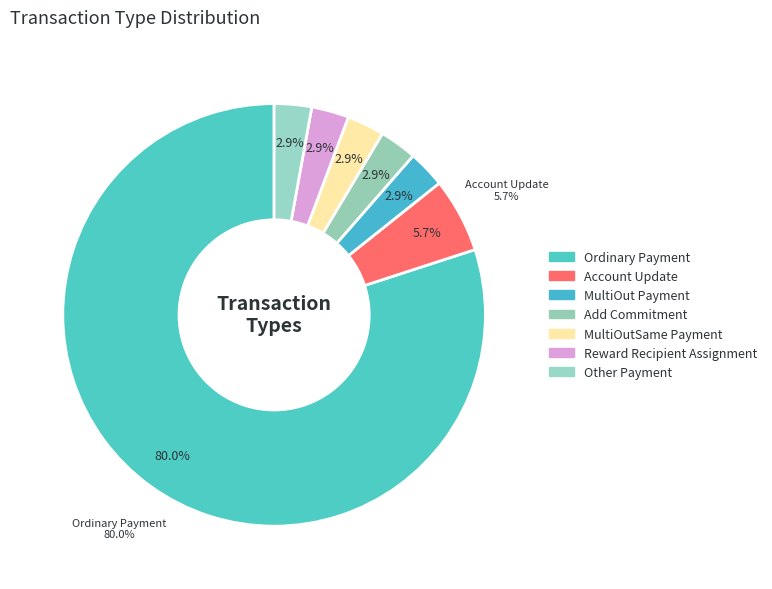

Which slice is the largest?

Ordinary Payment